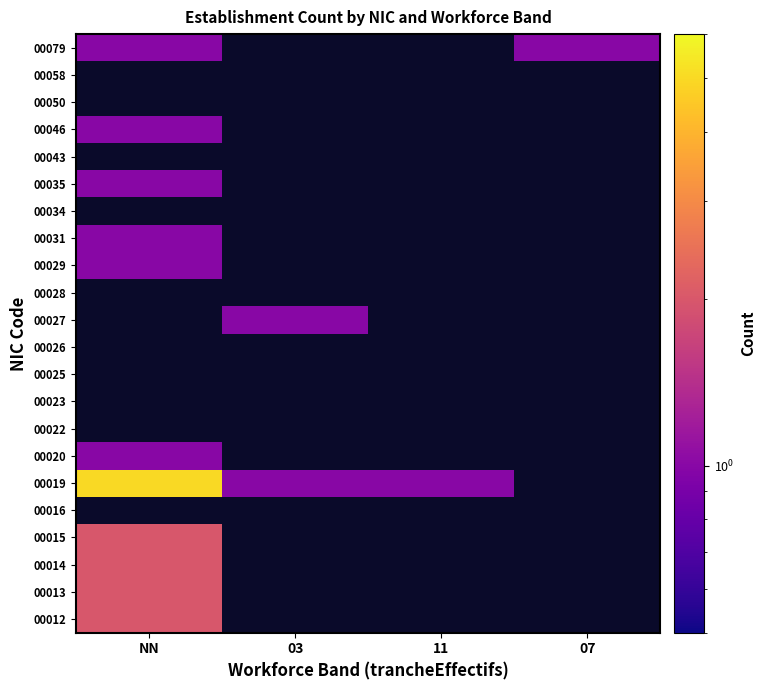

Is the value of 00026 at 11 greater than the value of 00013 at 03?

No